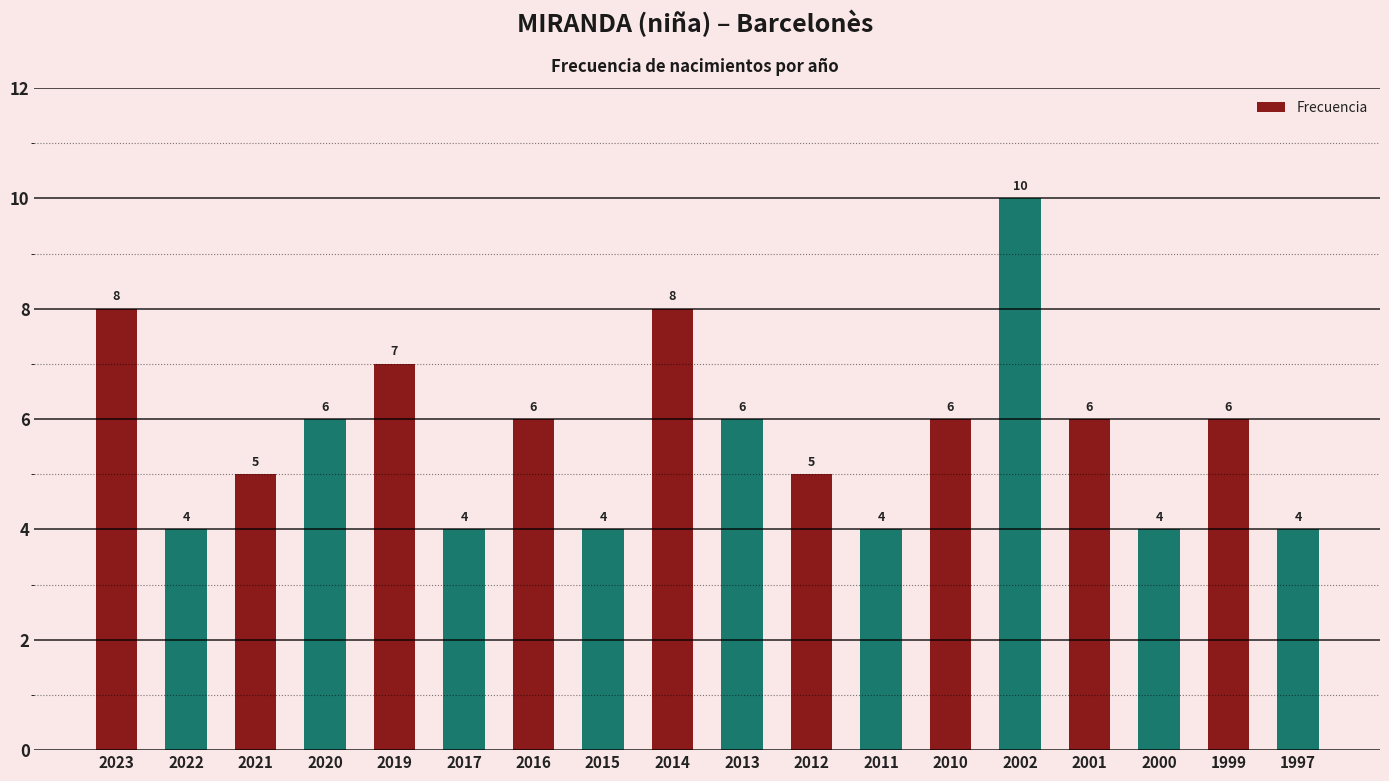

True or false: the data shows 5 at 2023.

False